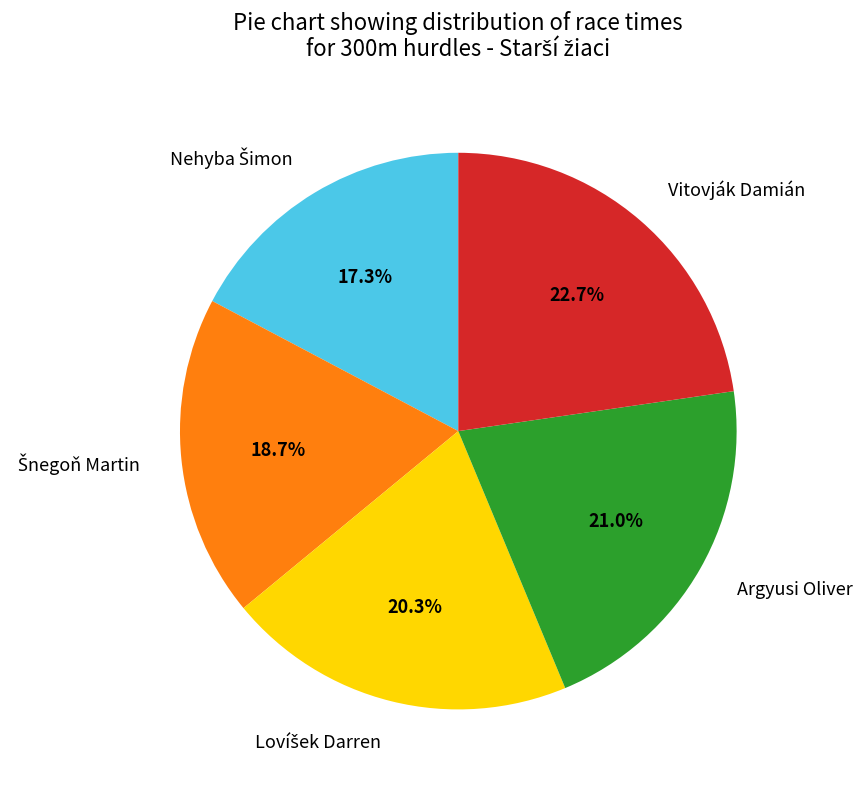

How much of the chart is everything except Vitovják Damián?

77.3%